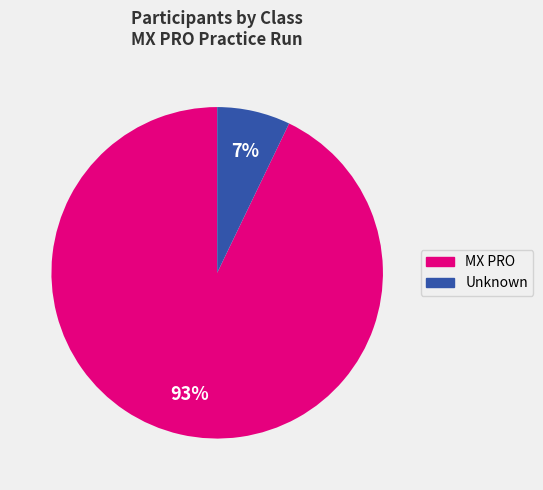

How many segments does this pie chart have?

2